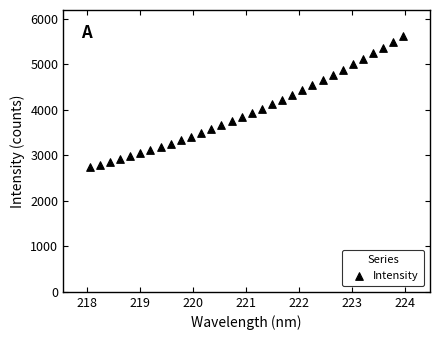

What is the range of Y values (max minus min)?

2891.7